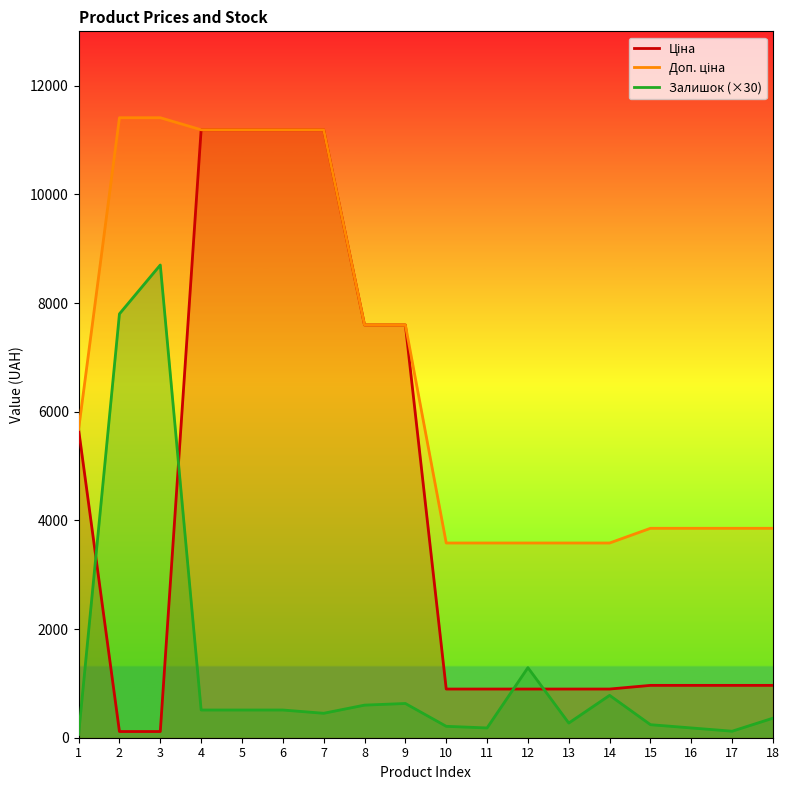

Which series has the widest spread of values?

Ціна